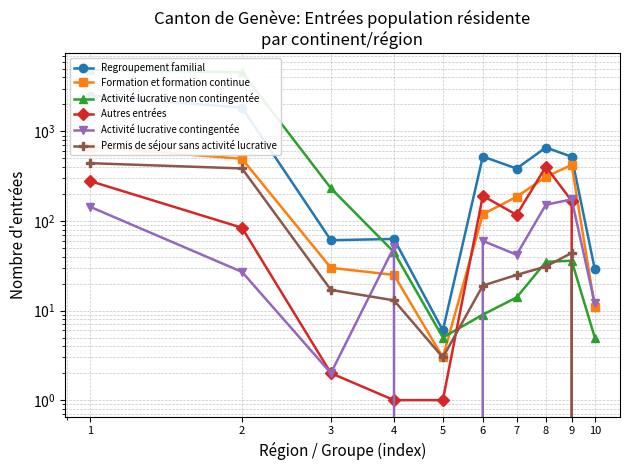

Rank the series at 6 from highest to lowest value.

Regroupement familial, Autres entrées, Formation et formation continue, Activité lucrative contingentée, Permis de séjour sans activité lucrative, Activité lucrative non contingentée